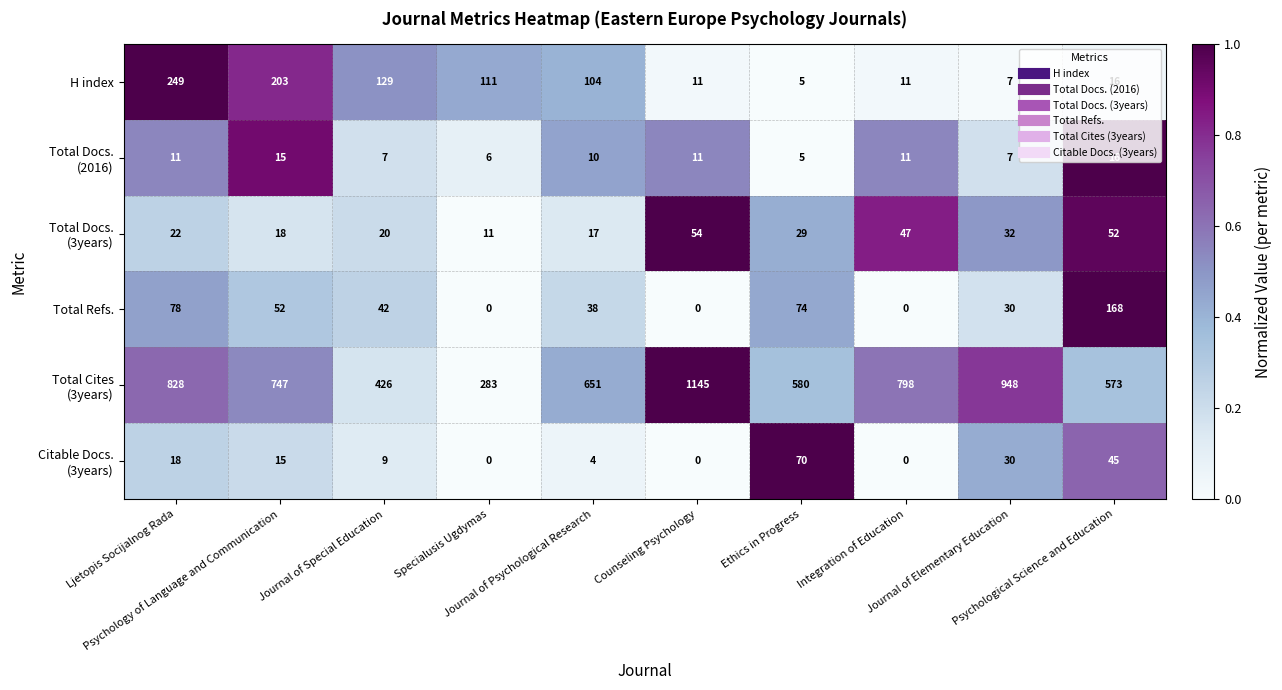

At how many categories does at least one series exceed 636?

6